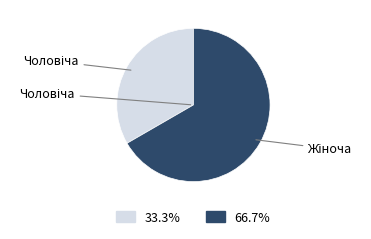

Is there a majority slice in this chart?

Yes